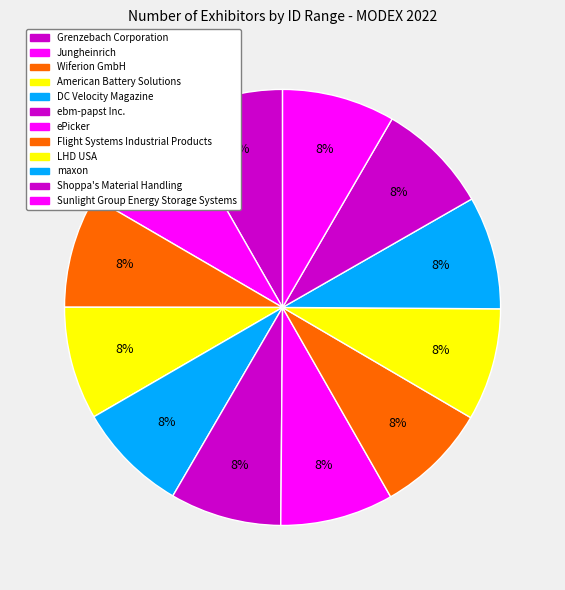

To the nearest percent, what percentage of the pie is ebm-papst Inc.?

8%